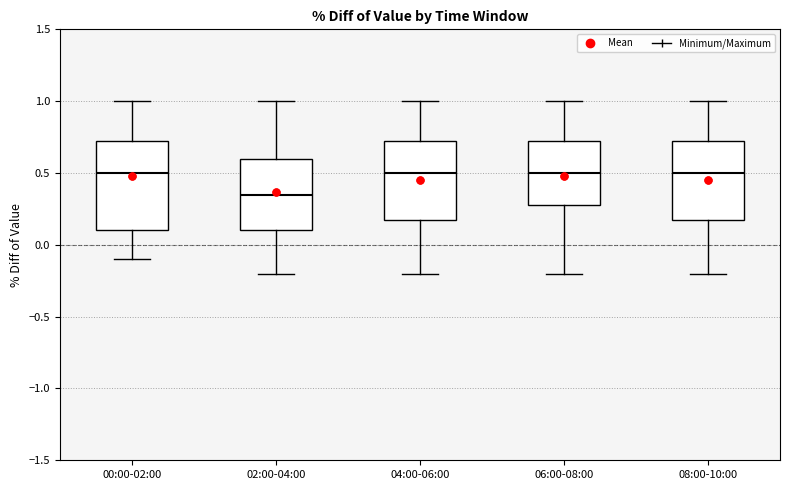

Which box's median line is the lowest?

02:00-04:00